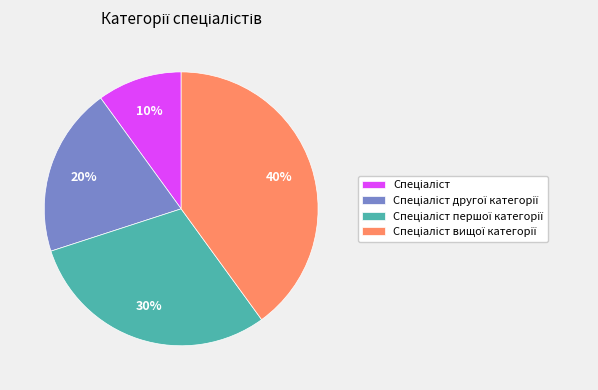

Is there a majority slice in this chart?

No